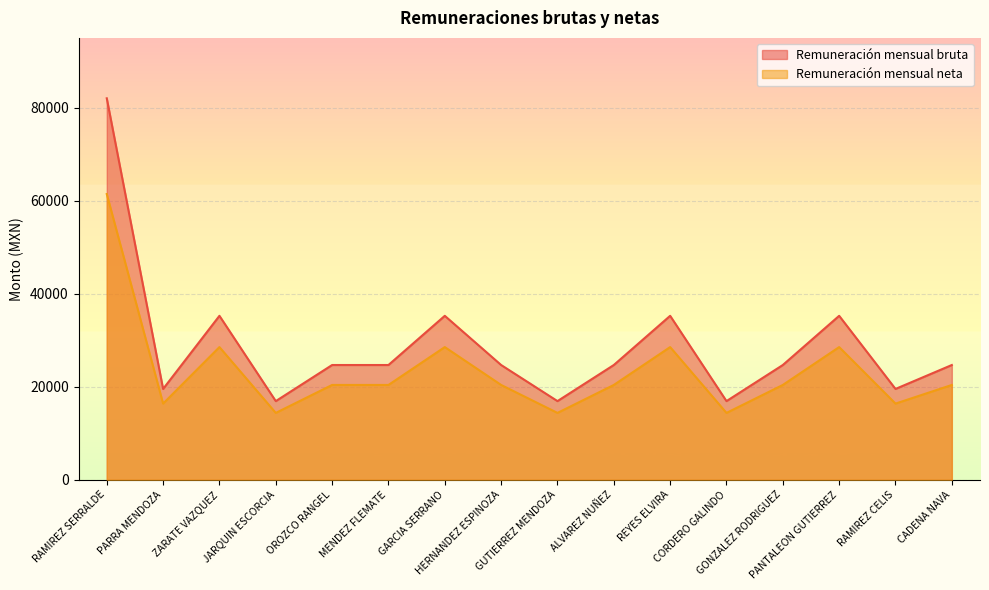

How many lines are shown in the chart?

2